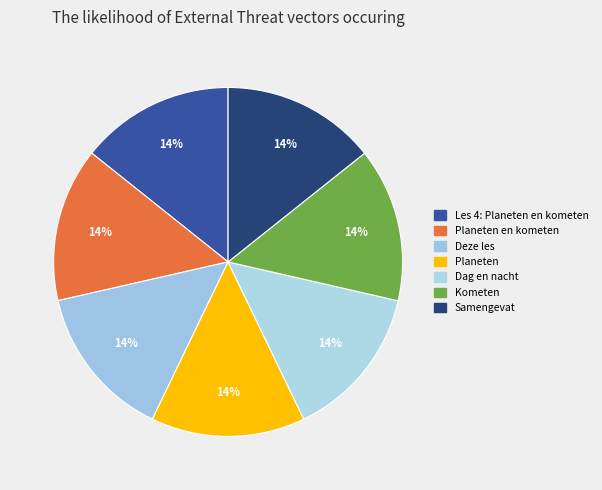

How many slices are in this pie chart?

7